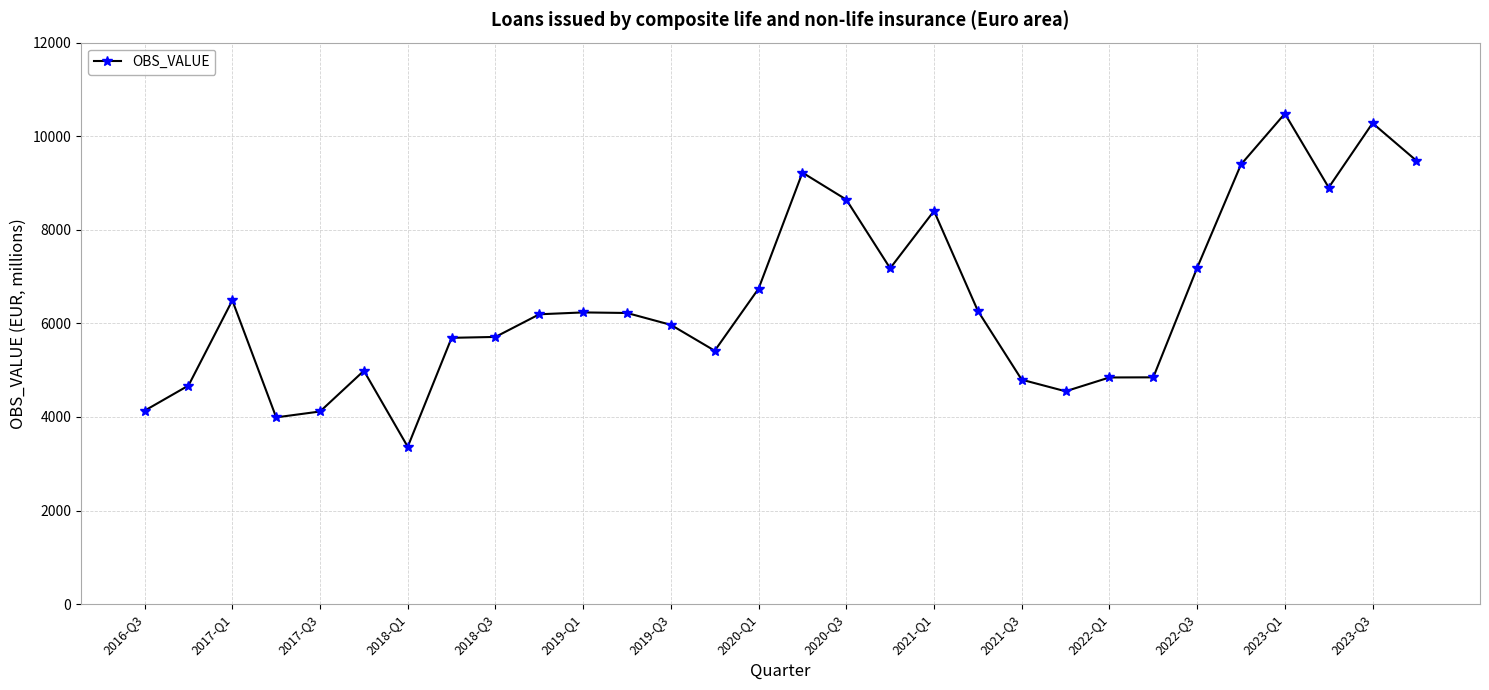

True or false: the data has more than 0 interior local peaks.

True